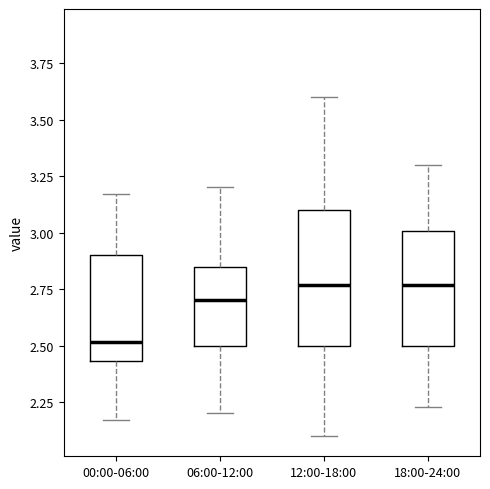

Reading left to right, read every box against the y-axis: the position of its median line, the range the box covers, and the ends of its whiskers. The values are not printed on the chart, so give them approximately, as read against the axis.

00:00-06:00: median 2.50, box 2.45 to 2.90, whiskers 2.15 to 3.15
06:00-12:00: median 2.70, box 2.50 to 2.85, whiskers 2.20 to 3.20
12:00-18:00: median 2.75, box 2.50 to 3.10, whiskers 2.10 to 3.60
18:00-24:00: median 2.75, box 2.50 to 3.00, whiskers 2.25 to 3.30